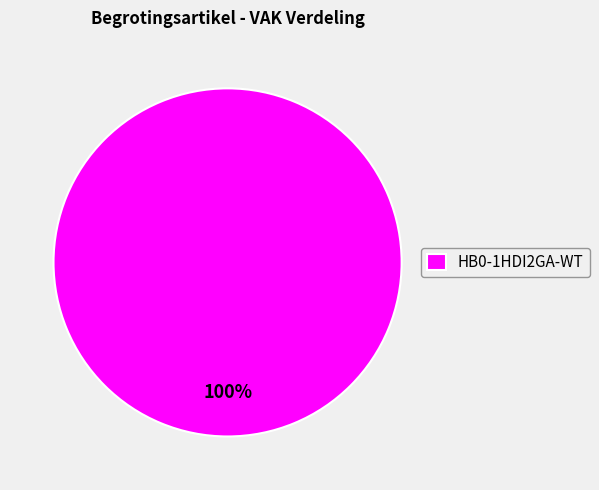

Which slice represents more than half of the pie?

HB0-1HDI2GA-WT